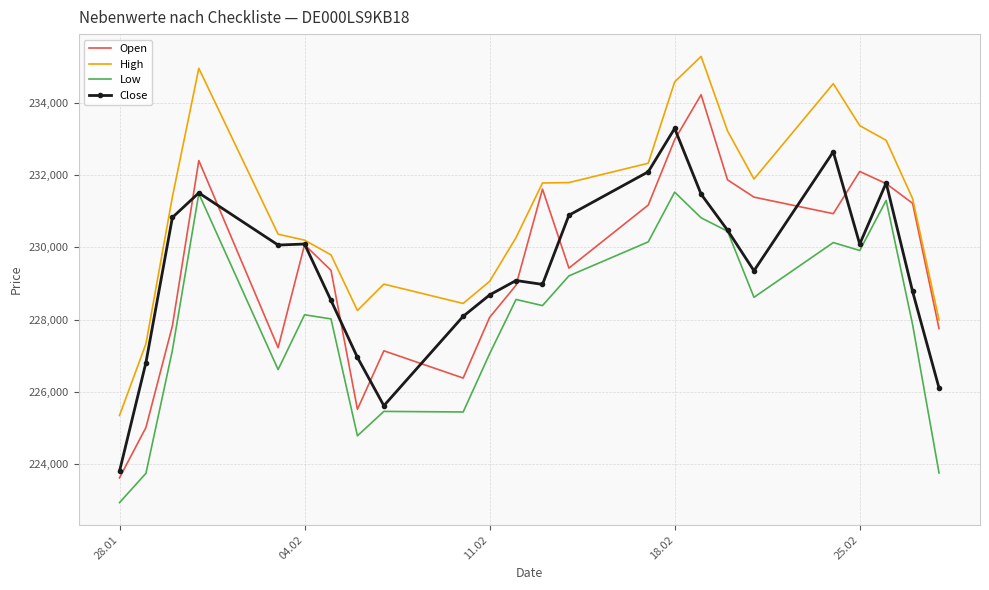

Which series has the widest spread of values?

Open